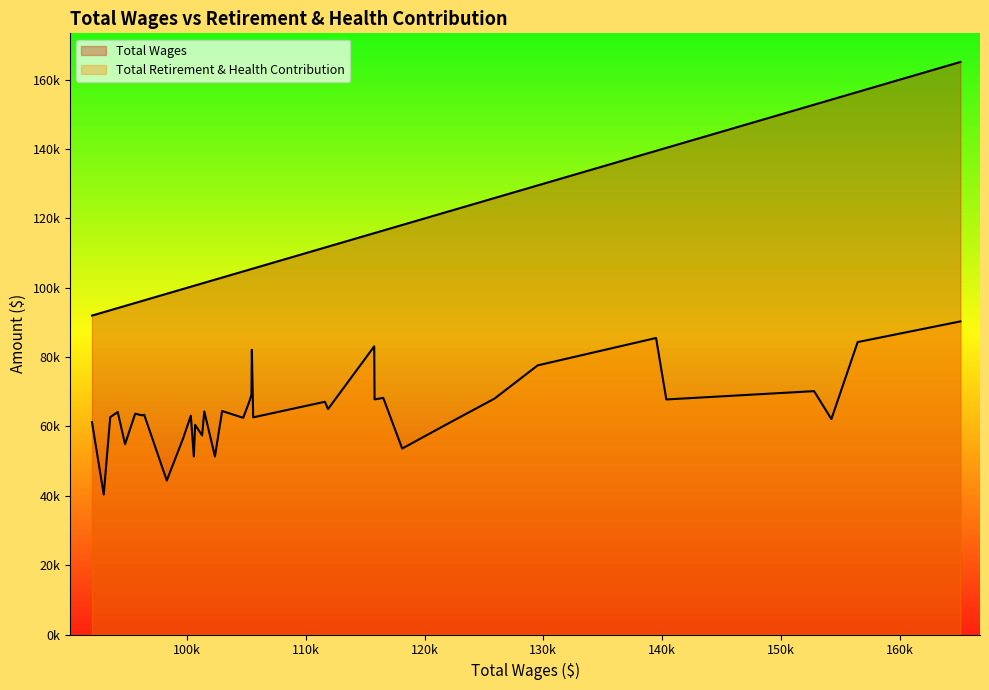

At how many categories does at least one series exceed 62617?

40